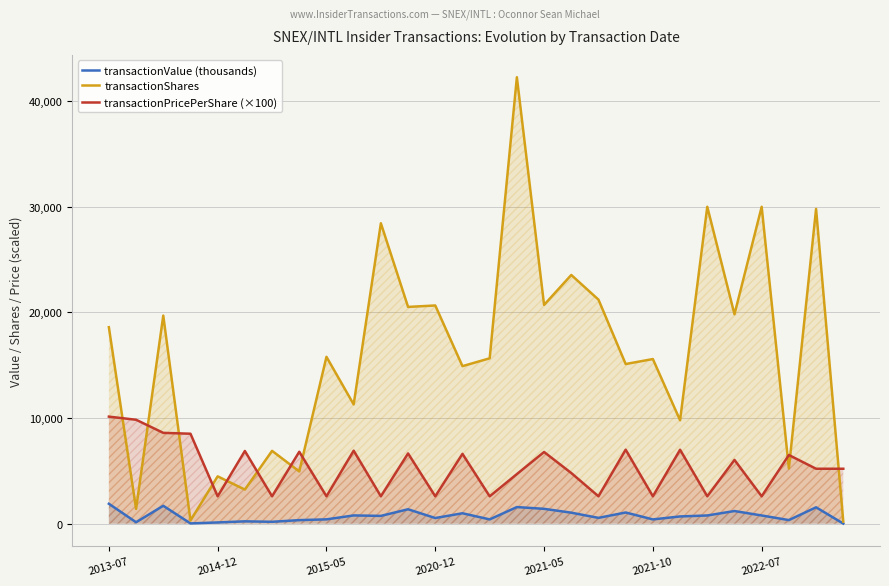

Is the value of transactionValue (thousands) at 2015-05 greater than the value of transactionPricePerShare (×100) at 2015-05?

No